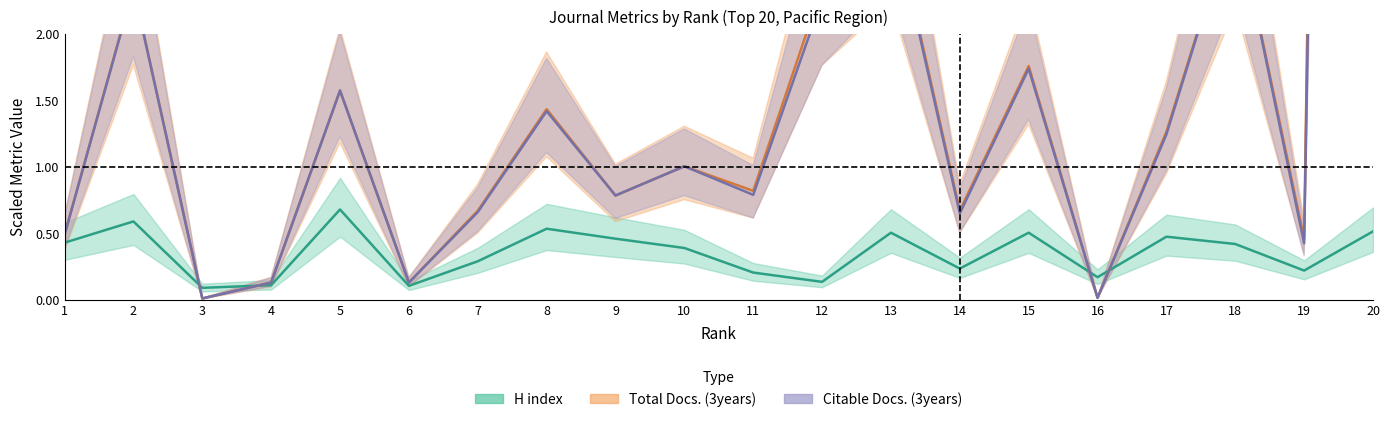

Which series has the largest range (max minus min)?

Total Docs. (3years)